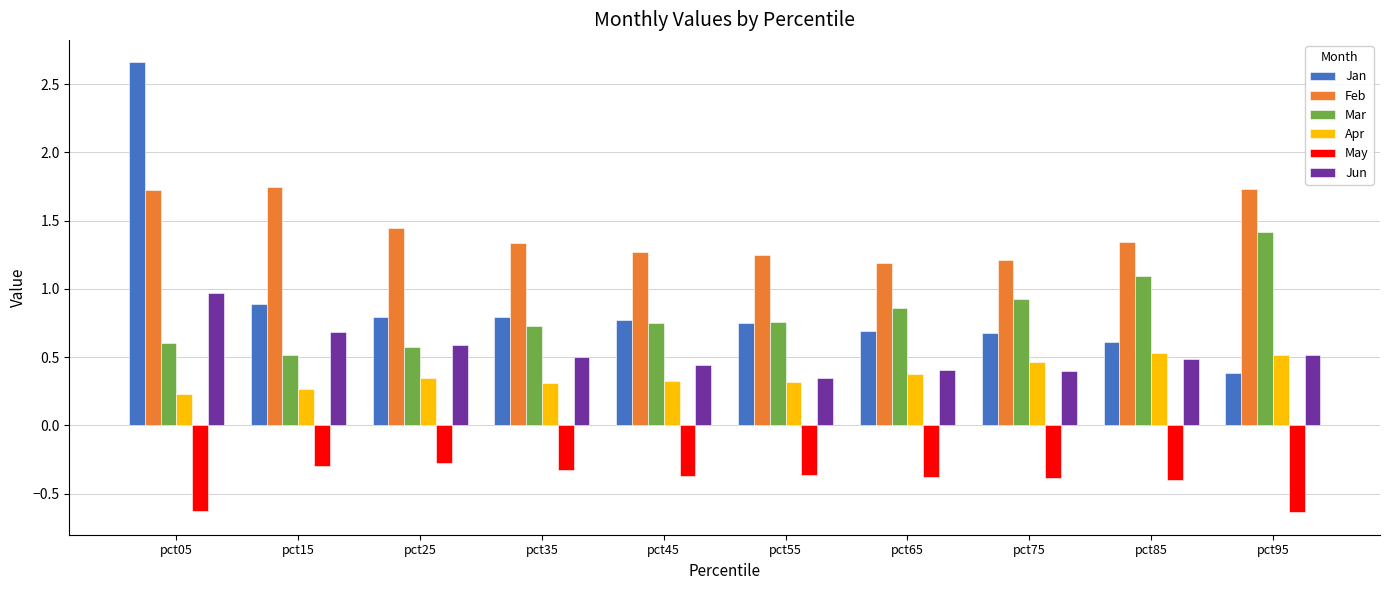

Rank the series by their maximum value, from highest to lowest.

Jan, Feb, Mar, Jun, Apr, May